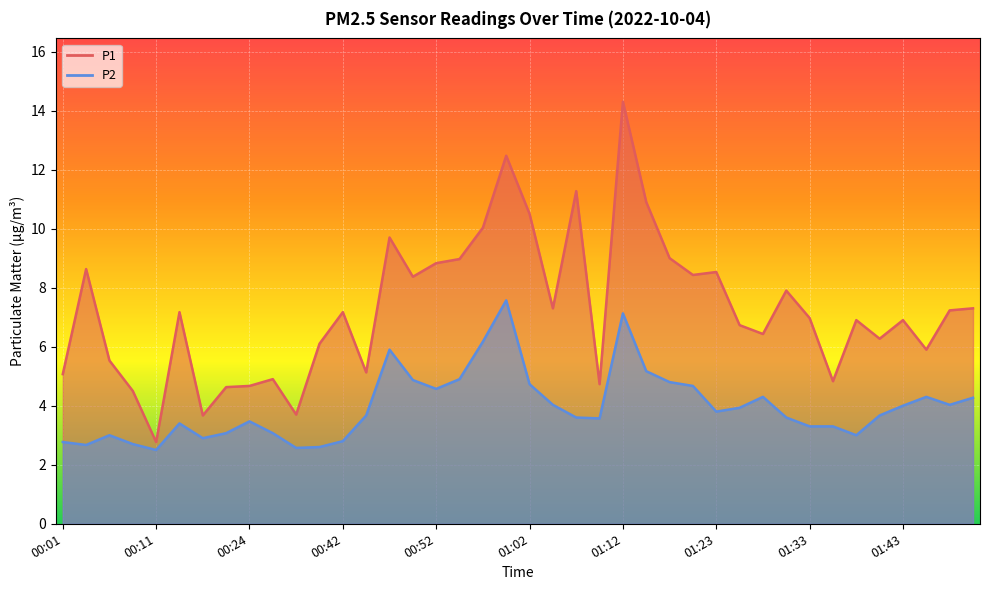

What are all the series names shown in the legend?

P1, P2